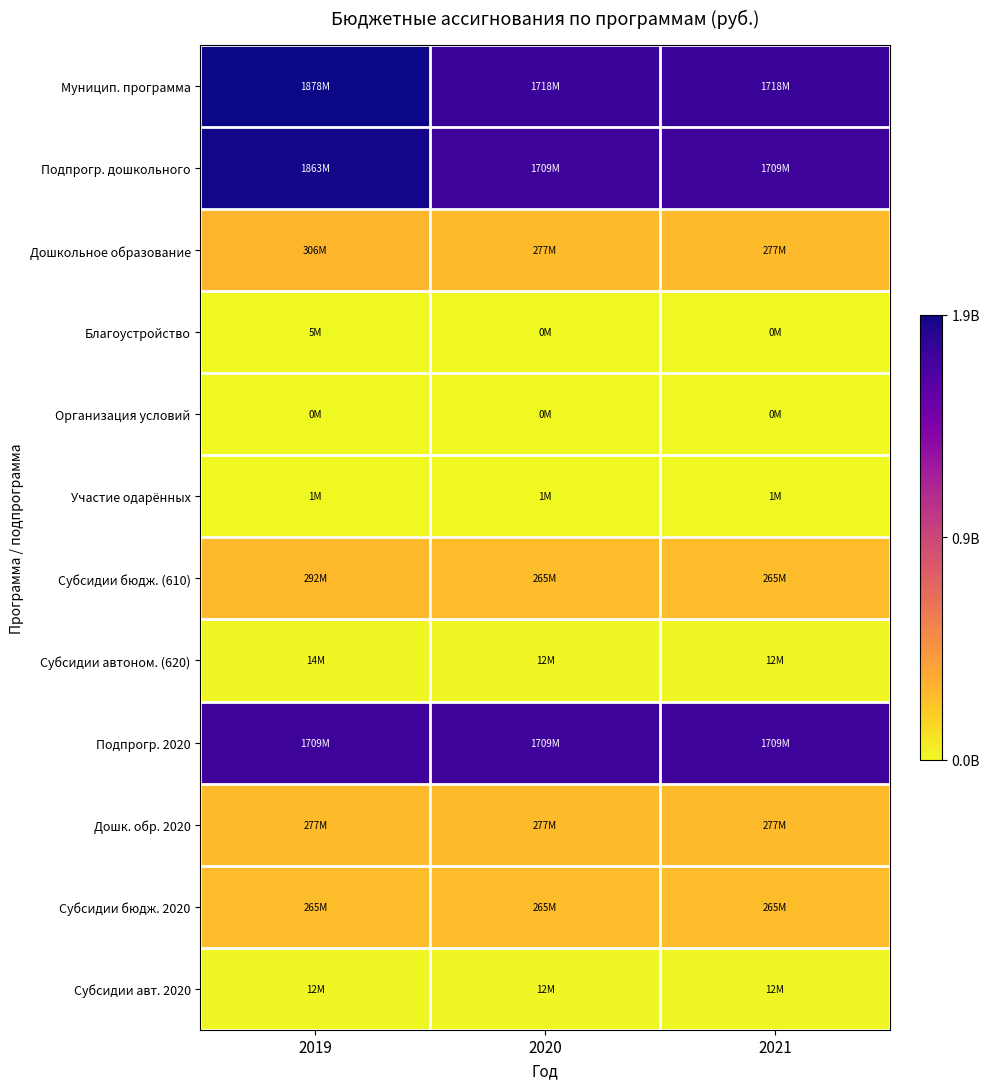

Reading left to right, transcribe all the data shown in this chart.

Муницип. программа: 2019=1878149905.3	2020=1717596646.0	2021=1717596646.0
Подпрогр. дошкольного: 2019=1863110475.3	2020=1708671646.0	2021=1708671646.0
Дошкольное образование: 2019=305916846.2	2020=276891548.0	2021=276891548.0
Благоустройство: 2019=5000000.0	2020=0.0	2021=0.0
Организация условий: 2019=379000.0	2020=379000.0	2021=379000.0
Участие одарённых: 2019=582650.0	2020=582650.0	2021=582650.0
Субсидии бюдж. (610): 2019=292355600.7	2020=264597223.0	2021=264597223.0
Субсидии автоном. (620): 2019=13561245.6	2020=12294325.0	2021=12294325.0
Подпрогр. 2020: 2019=1708671646.0	2020=1708671646.0	2021=1708671646.0
Дошк. обр. 2020: 2019=276891548.0	2020=276891548.0	2021=276891548.0
Субсидии бюдж. 2020: 2019=264597223.0	2020=264597223.0	2021=264597223.0
Субсидии авт. 2020: 2019=12294325.0	2020=12294325.0	2021=12294325.0